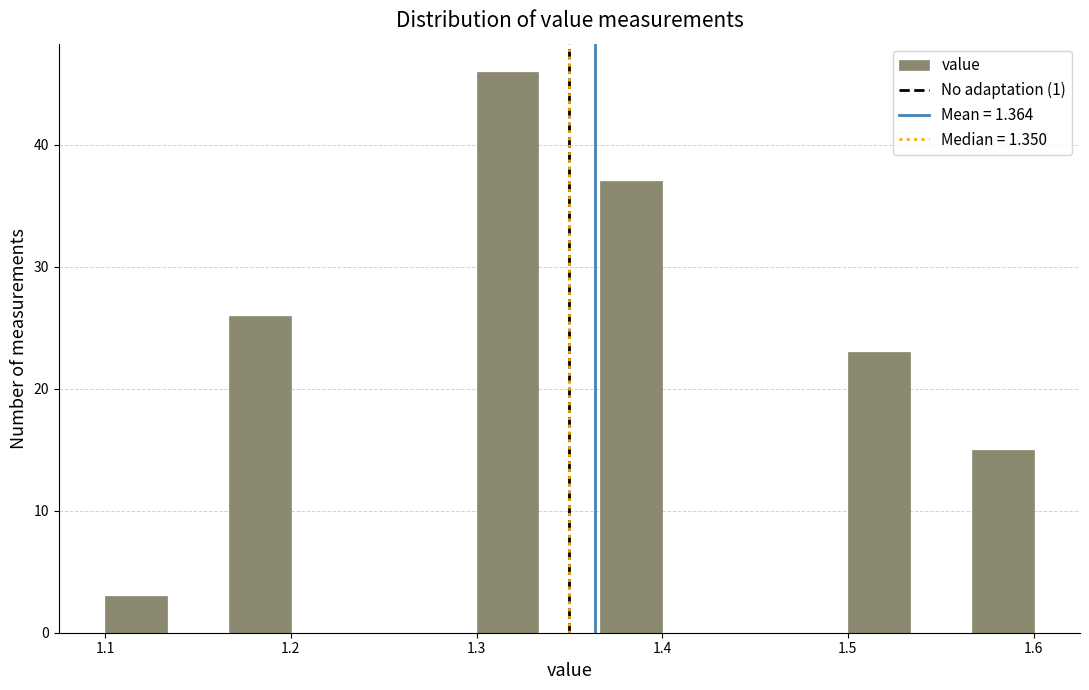

Around what value on the x-axis is the tallest bar? Give the approximate position of its centre, as read against the axis.

1.32